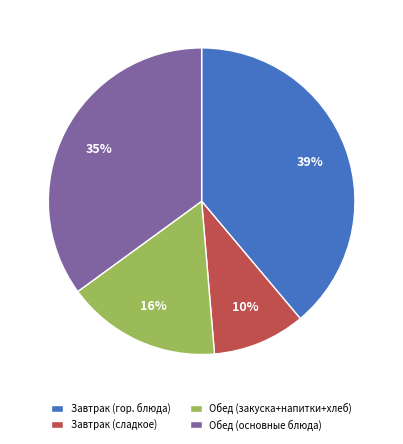

What percentage is the Завтрак (гор. блюда) slice, to the nearest percent?

39%